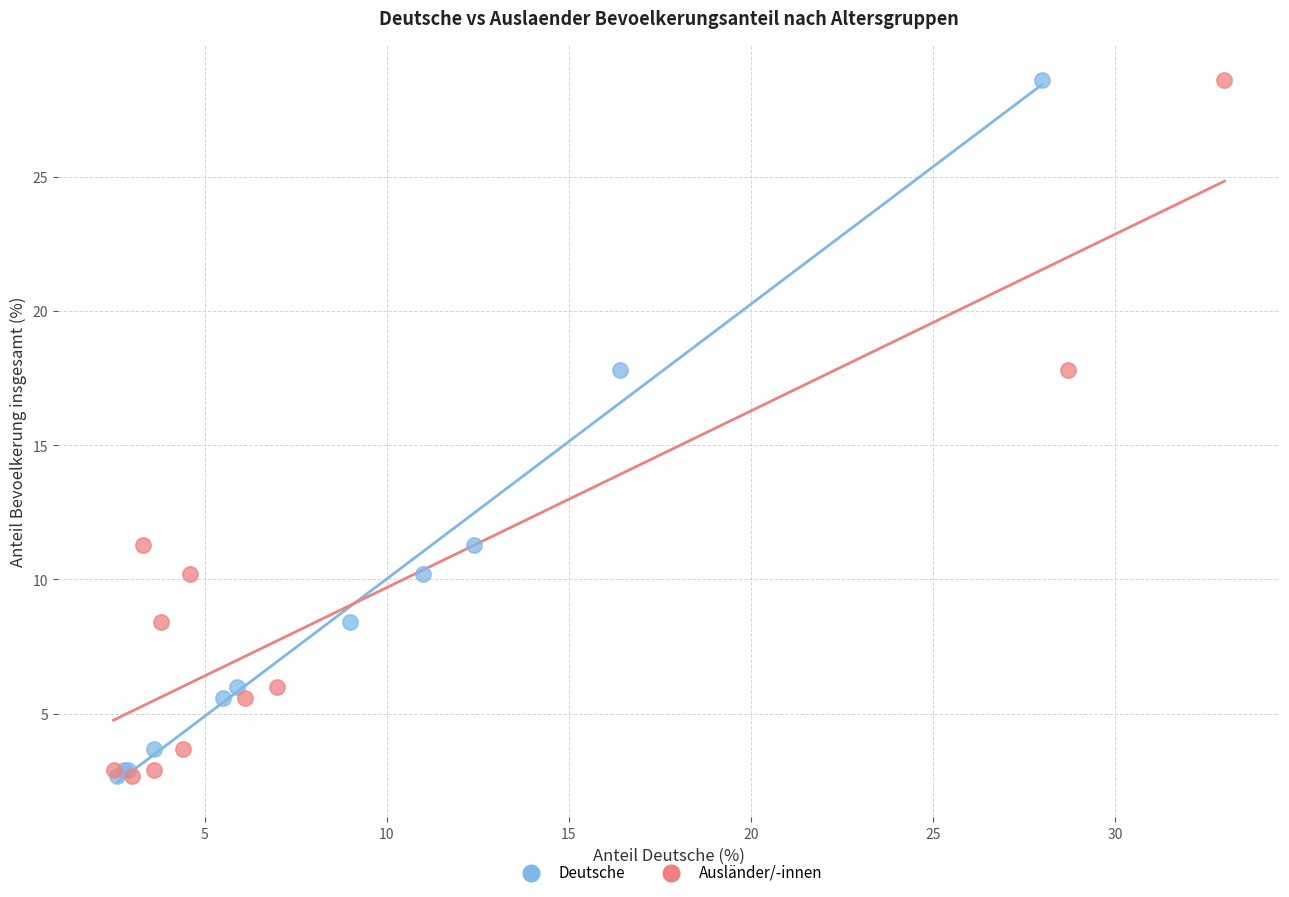

What are all the series names shown in the legend?

Deutsche, Ausländer/-innen